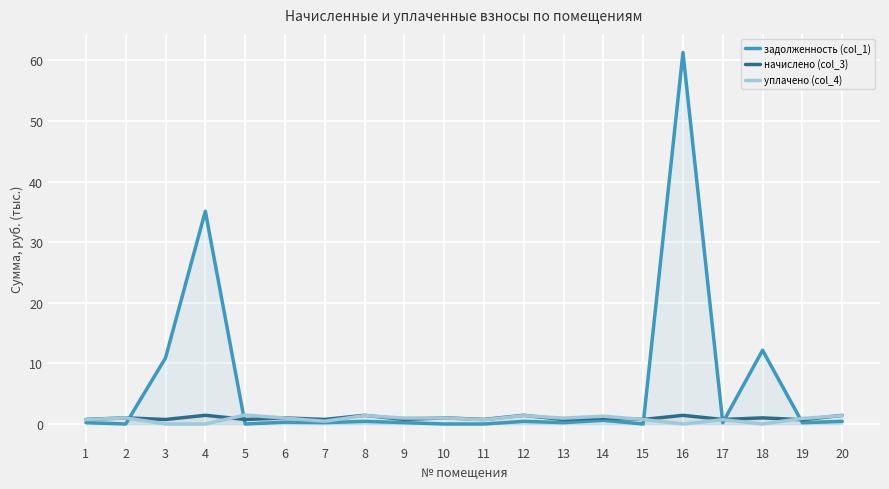

Reading left to right, list all the values displayed in this chart.

задолженность (col_1): 1=0.2	2=0.0	3=10.9	4=35.1	5=0.0	6=0.3	7=0.2	8=0.4	9=0.2	10=0.0	11=0.0	12=0.4	13=0.2	14=0.6	15=0.0	16=61.3	17=0.2	18=12.2	19=0.2	20=0.4
начислено (col_3): 1=0.8	2=1.0	3=0.7	4=1.4	5=0.7	6=1.0	7=0.8	8=1.4	9=0.8	10=1.0	11=0.8	12=1.4	13=0.7	14=1.0	15=0.7	16=1.4	17=0.7	18=1.0	19=0.7	20=1.4
уплачено (col_4): 1=0.7	2=1.0	3=0.0	4=0.0	5=1.5	6=1.0	7=0.5	8=1.4	9=1.0	10=1.0	11=0.7	12=1.4	13=1.0	14=1.3	15=0.7	16=0.0	17=0.7	18=0.0	19=0.9	20=1.4